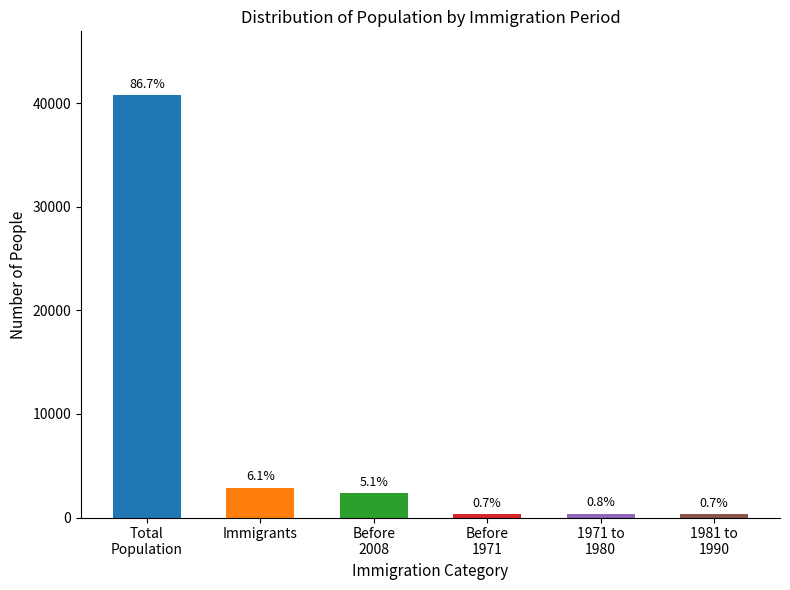

What is the difference between the second highest and second lowest values in the Before 2008 series?

2055